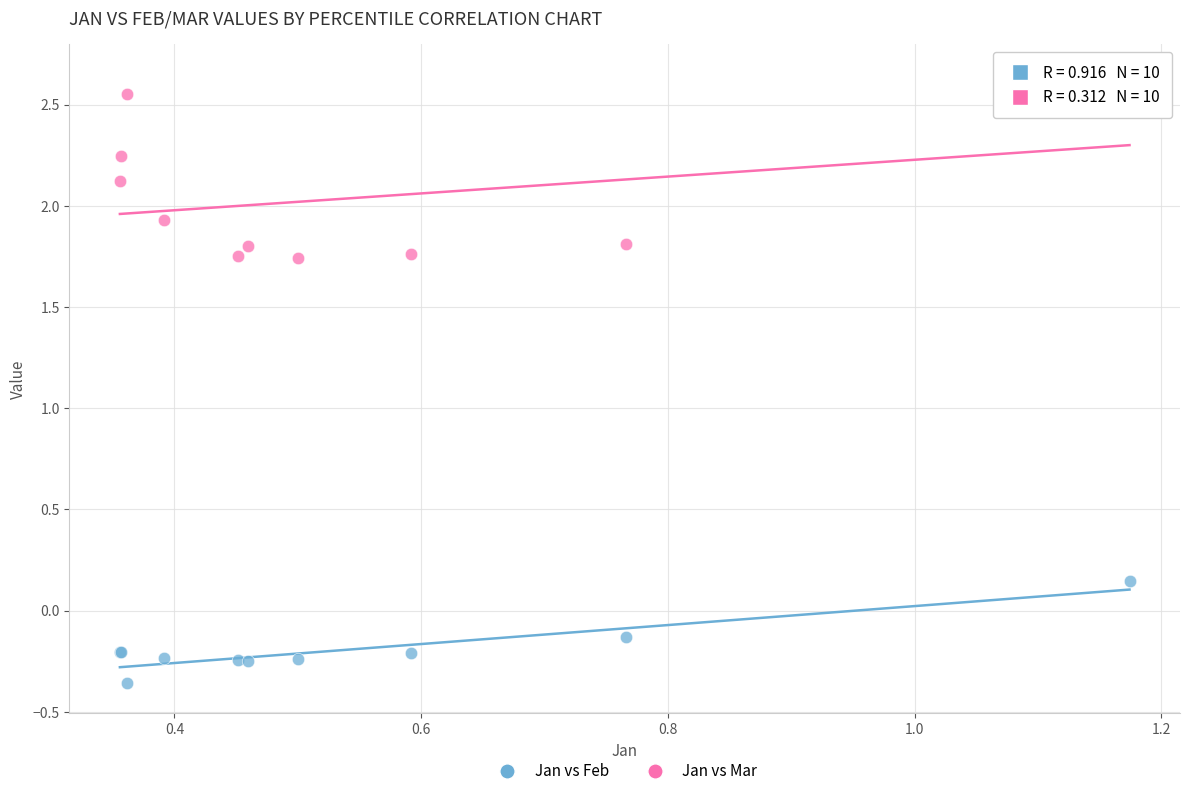

Which series contains the lowest Y value?

Jan vs Feb